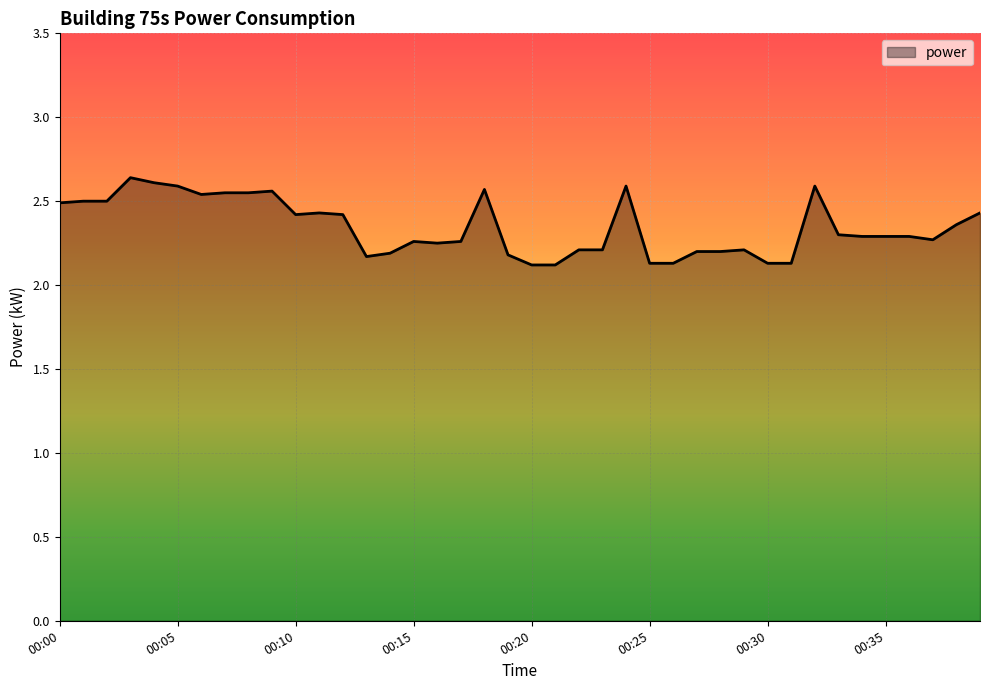

What is the minimum value shown in the chart?

2.1